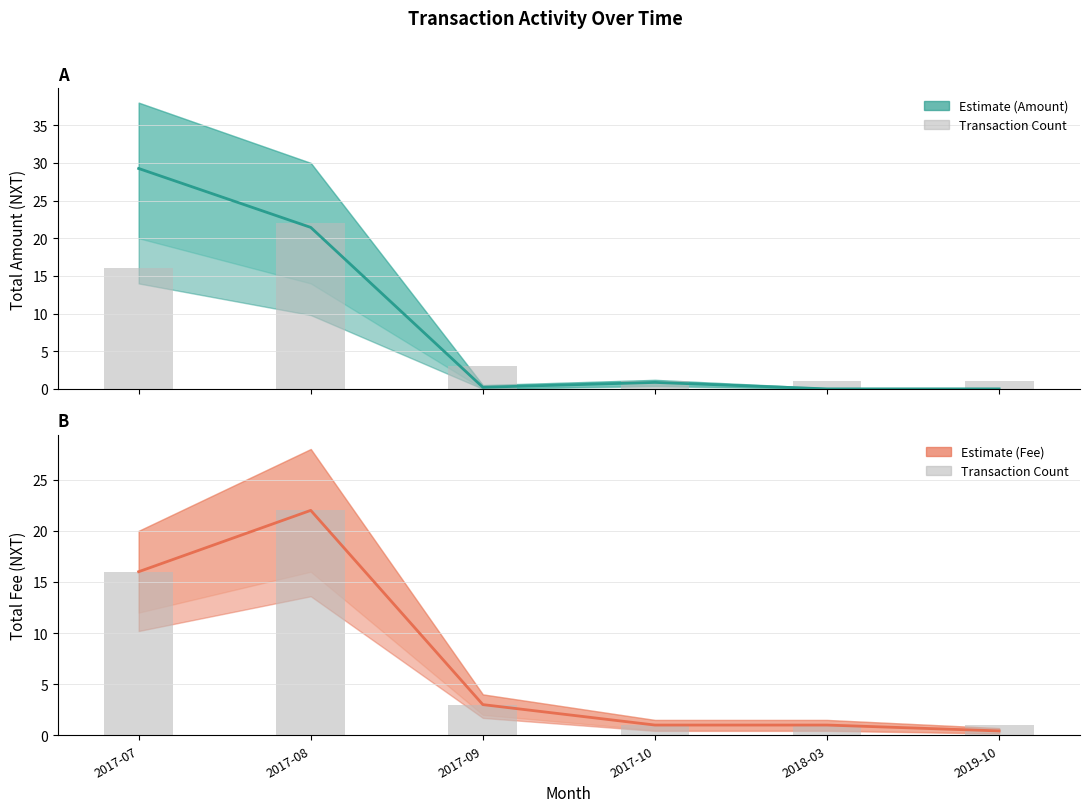

Reading right to left, transcribe all the data shown in this chart.

1	1	1	3	22	16